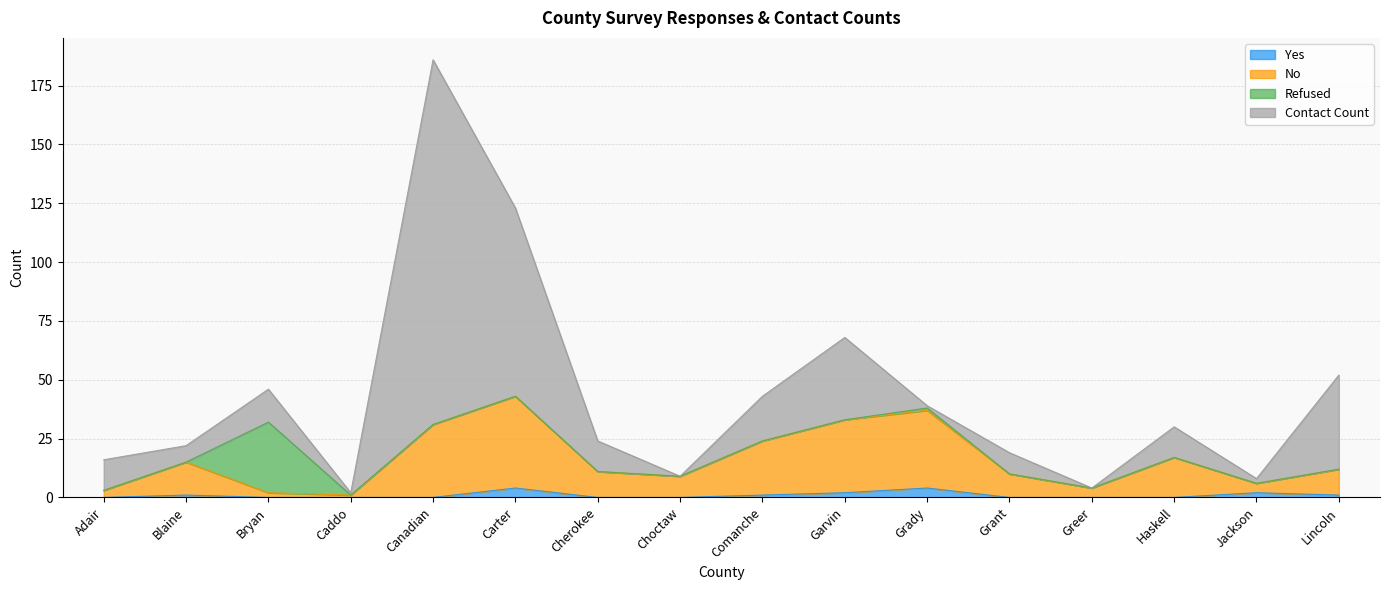

List the labels in order of Yes value, smallest first.

Adair, Bryan, Caddo, Canadian, Cherokee, Choctaw, Grant, Greer, Haskell, Blaine, Comanche, Lincoln, Garvin, Jackson, Carter, Grady